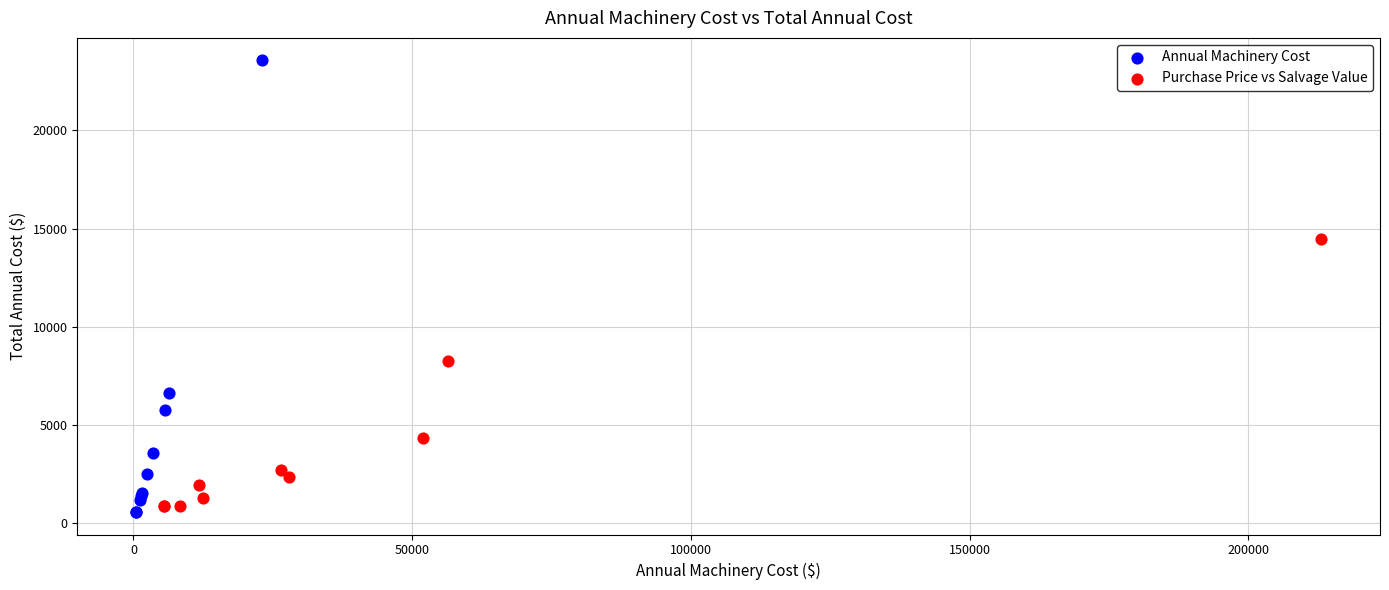

Which series contains the highest Y value?

Annual Machinery Cost